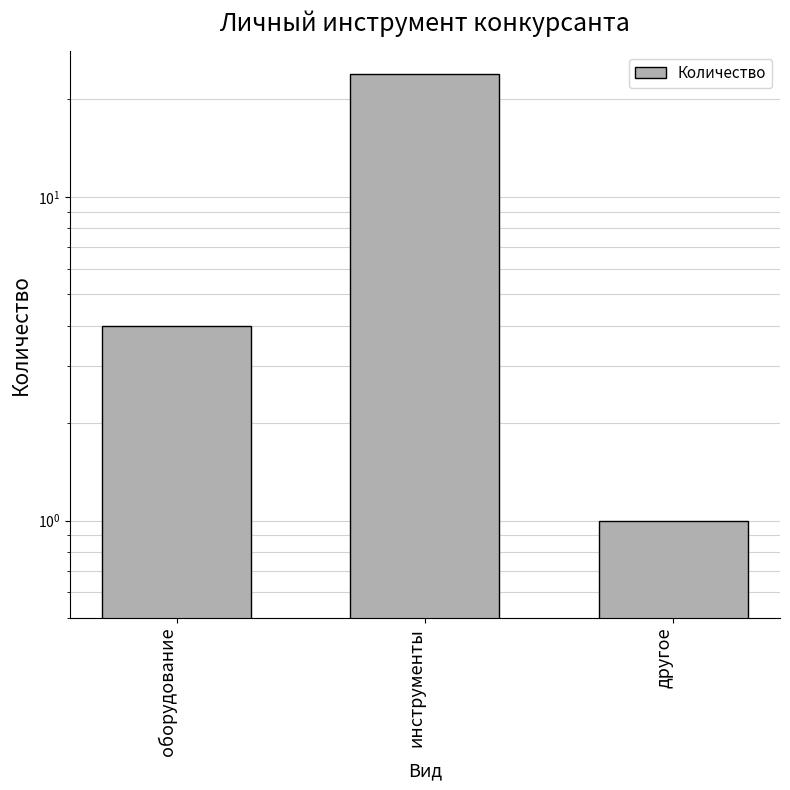

What is the sum of the values at оборудование and другое?

5